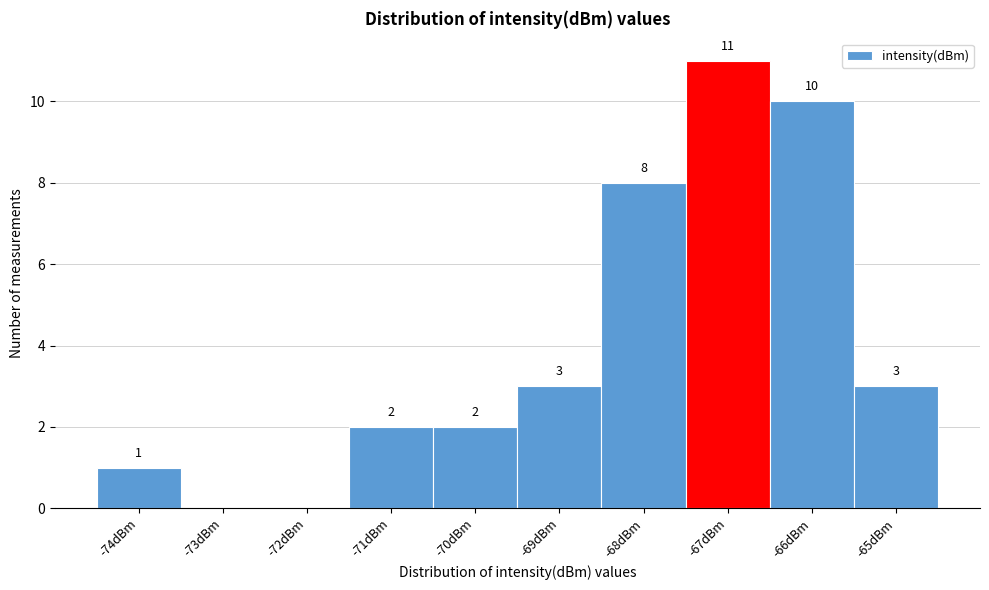

What is the sum of the values at -73dBm and -66dBm?

10